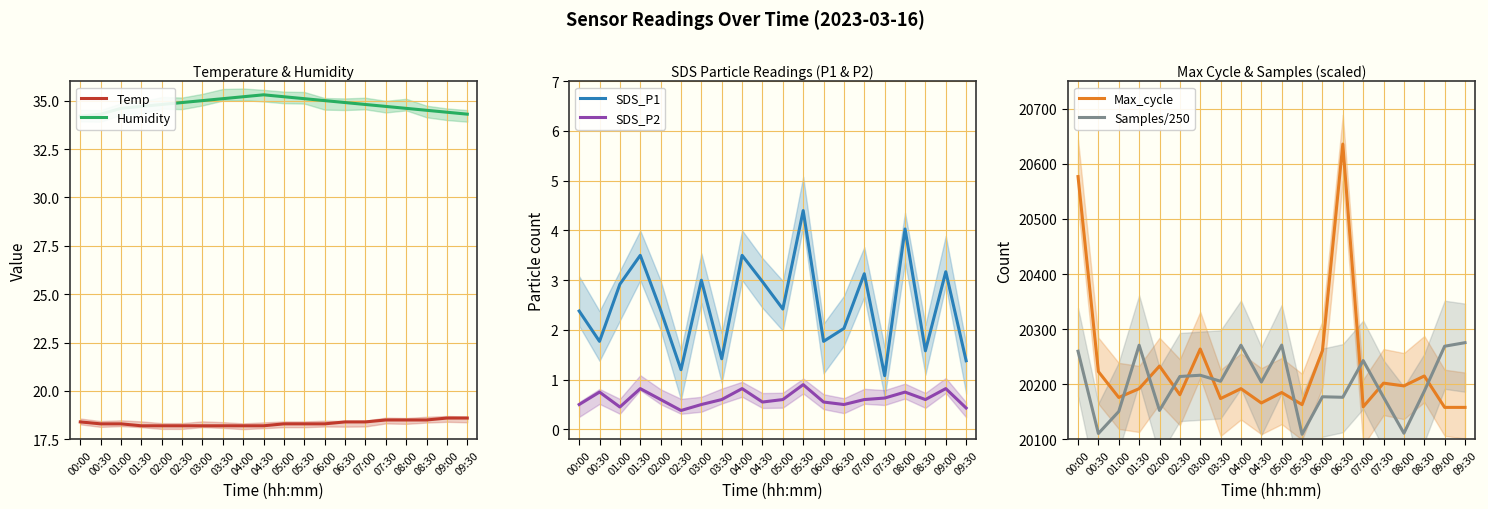

The Temp series shows 6.1 at 02:00. True or false?

False